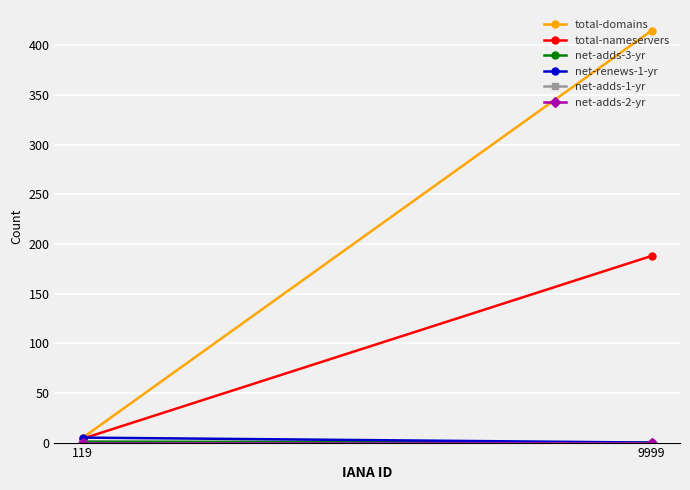

What are all the series names shown in the legend?

total-domains, total-nameservers, net-adds-3-yr, net-renews-1-yr, net-adds-1-yr, net-adds-2-yr